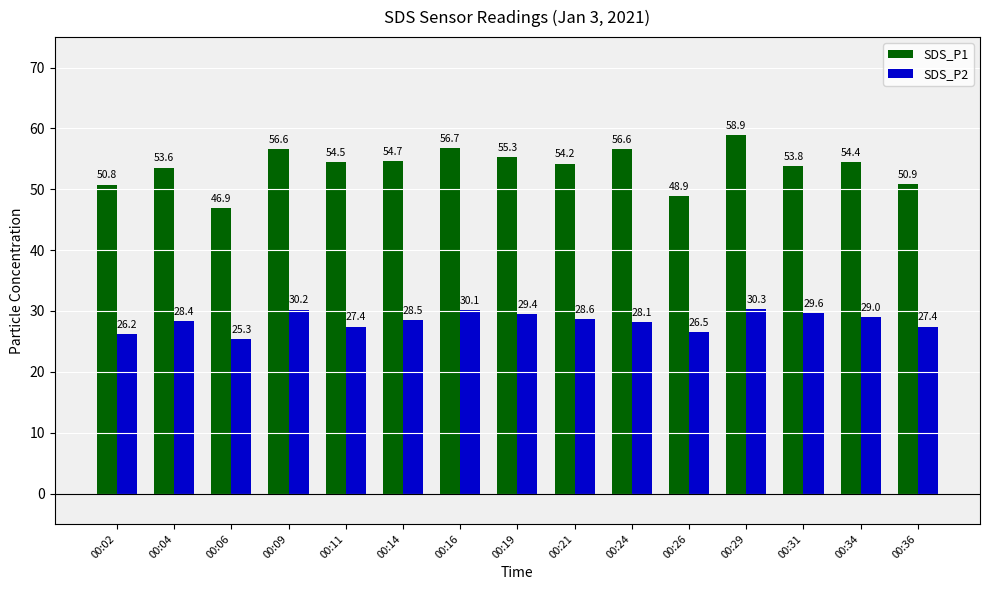

What is the approximate value of SDS_P1 at 00:19?

55.3